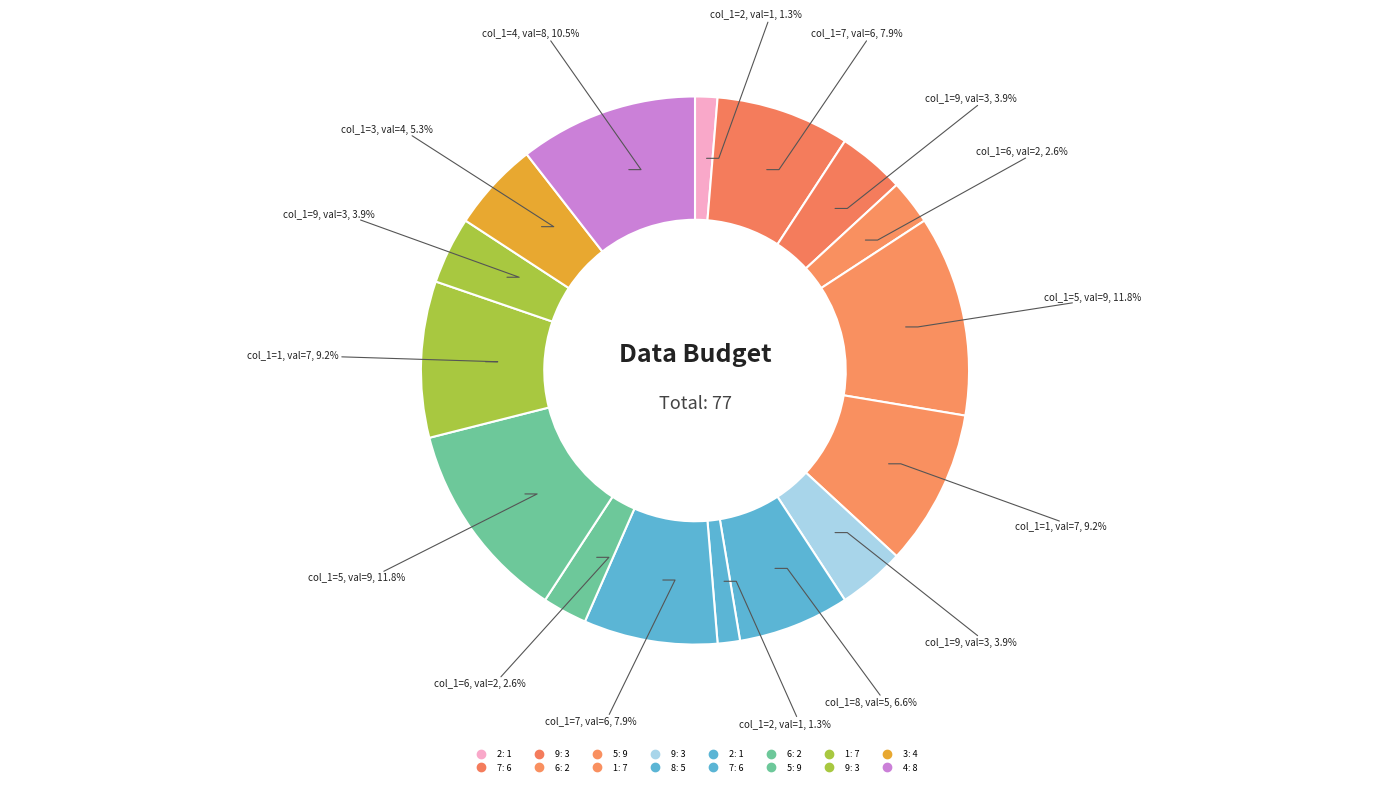

The 9 slice represents 11% of the pie. True or false?

False